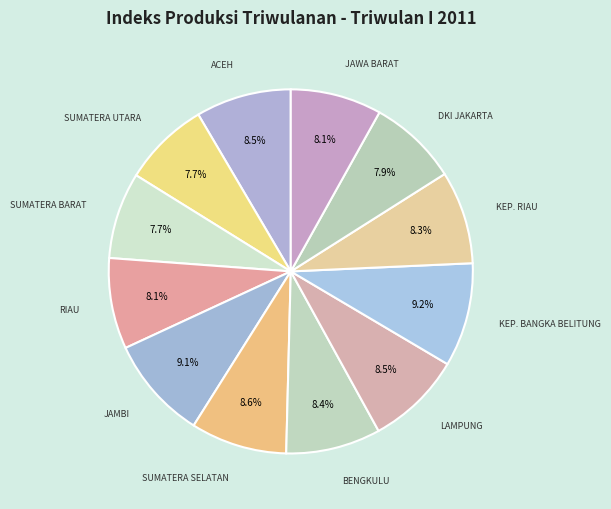

Count the number of slices in the pie.

12